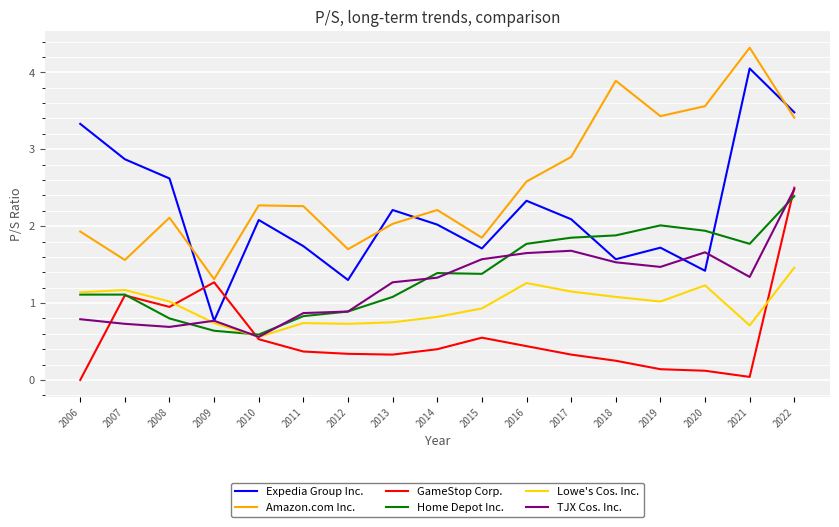

Is it true that Home Depot Inc. equals 0.8 at 2008?

True